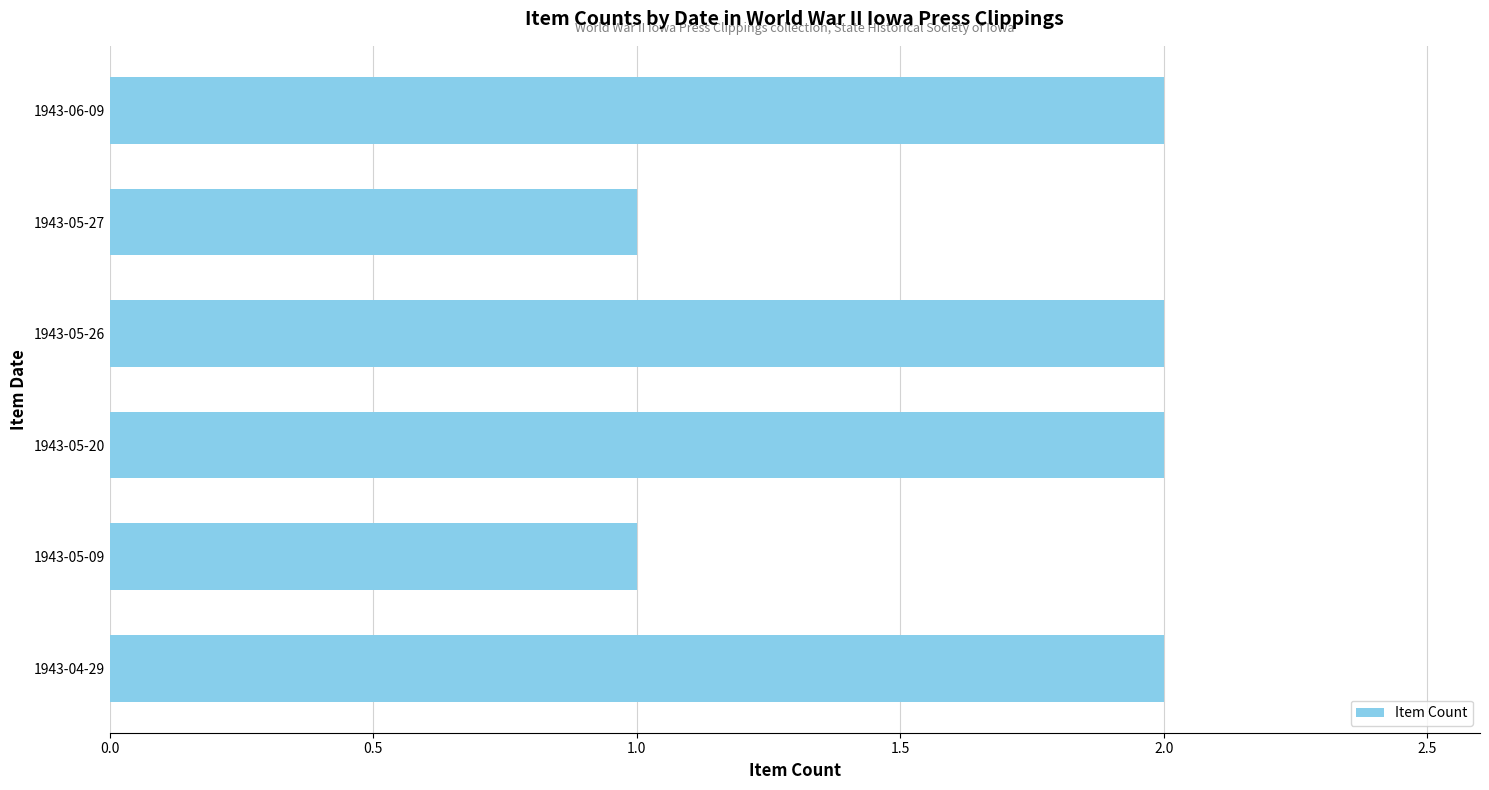

What is the sum of the values at 1943-06-09 and 1943-05-27?

3